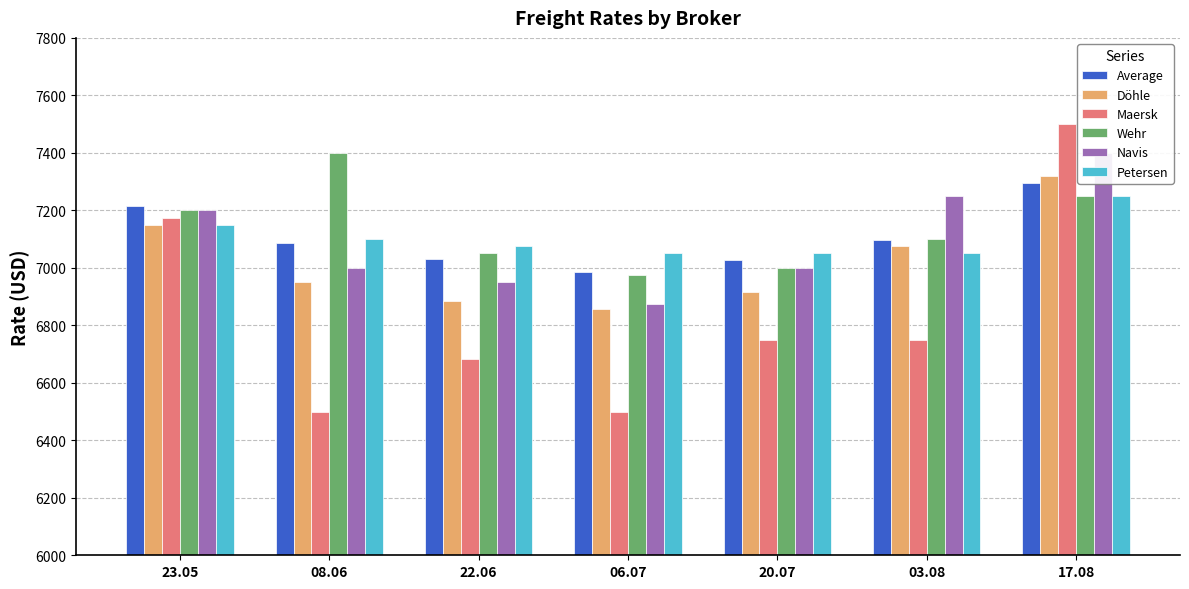

What is the maximum value shown in the chart?

7500